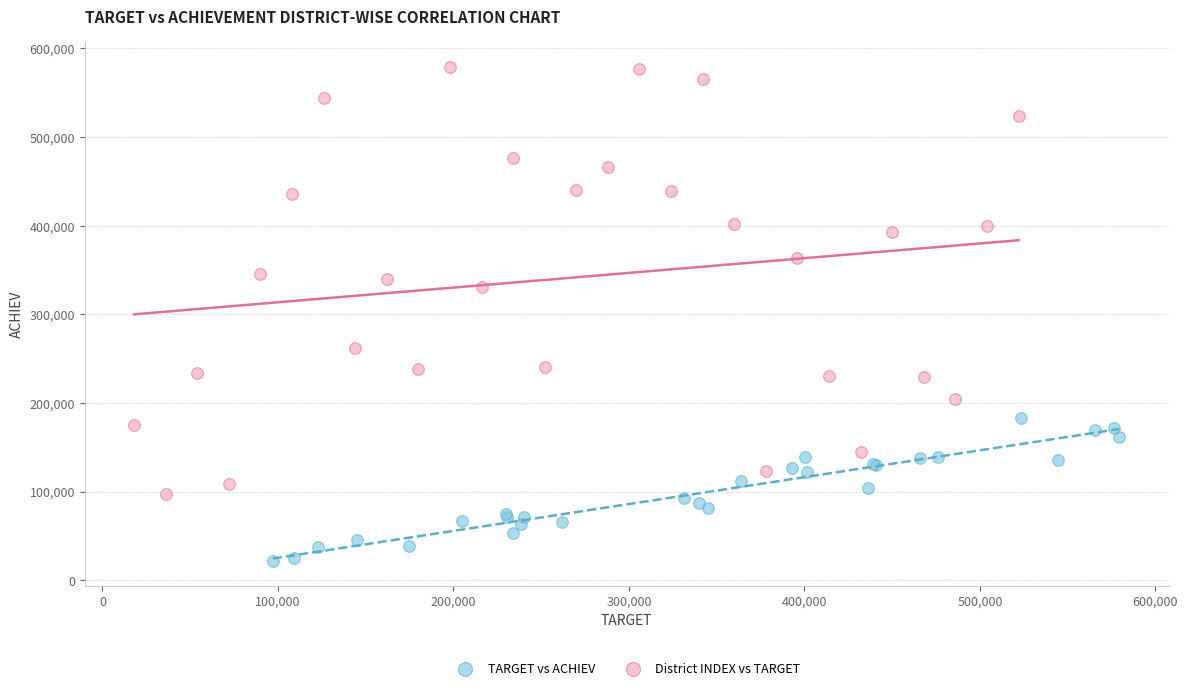

What are all the series names shown in the legend?

TARGET vs ACHIEV, District INDEX vs TARGET